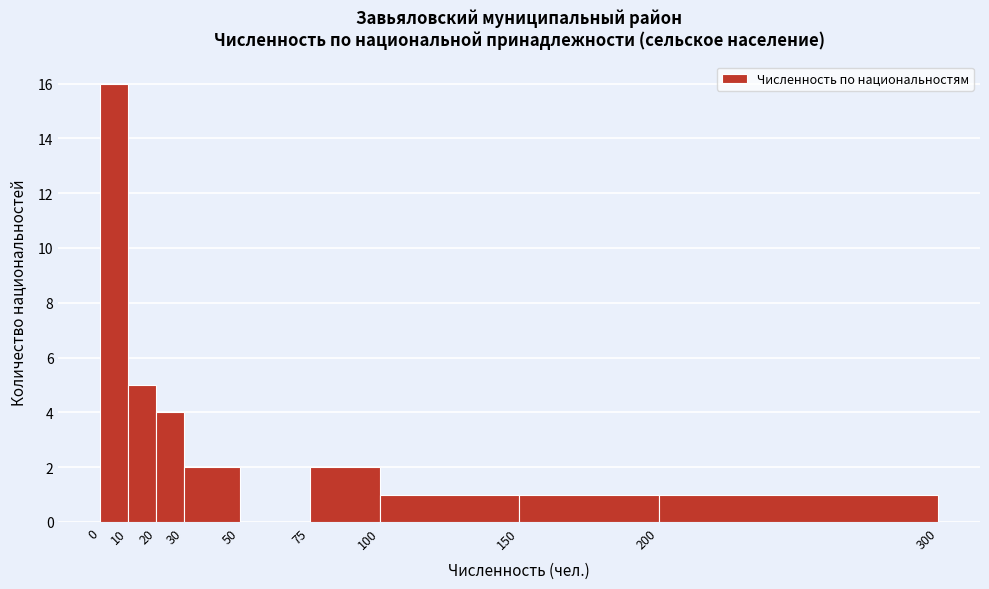

Reading left to right, transcribe this chart: for each bar, give the range it covers on the x-axis and its height. The values are not printed on the chart, so give them approximately, as read against the axis.

0 to 10: 16
10 to 20: 5
20 to 30: 4
30 to 50: 2
50 to 75: 0
75 to 100: 2
100 to 150: 1
150 to 200: 1
200 to 300: 1